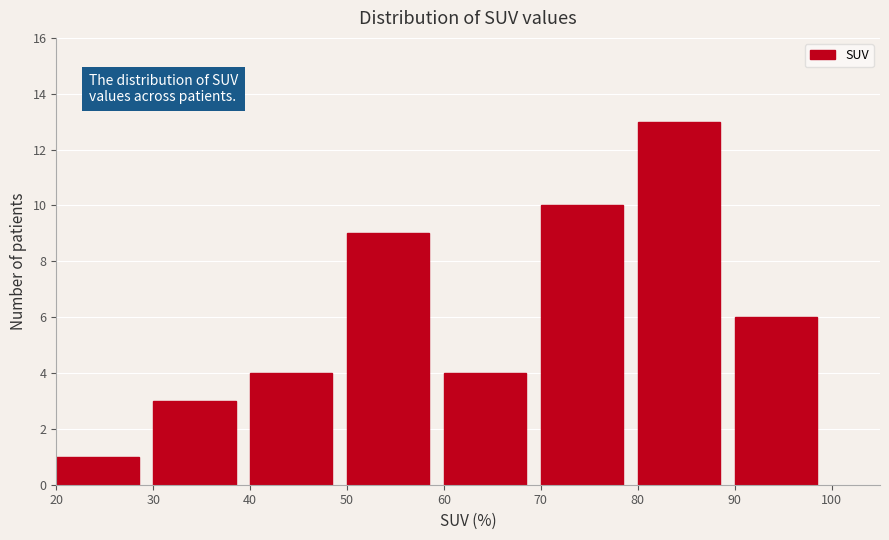

How tall is the bar that spans 90 to 100 on the x-axis? Neither the bar edges nor the heights are printed on the chart, so give them approximately, as read against the axes.

6